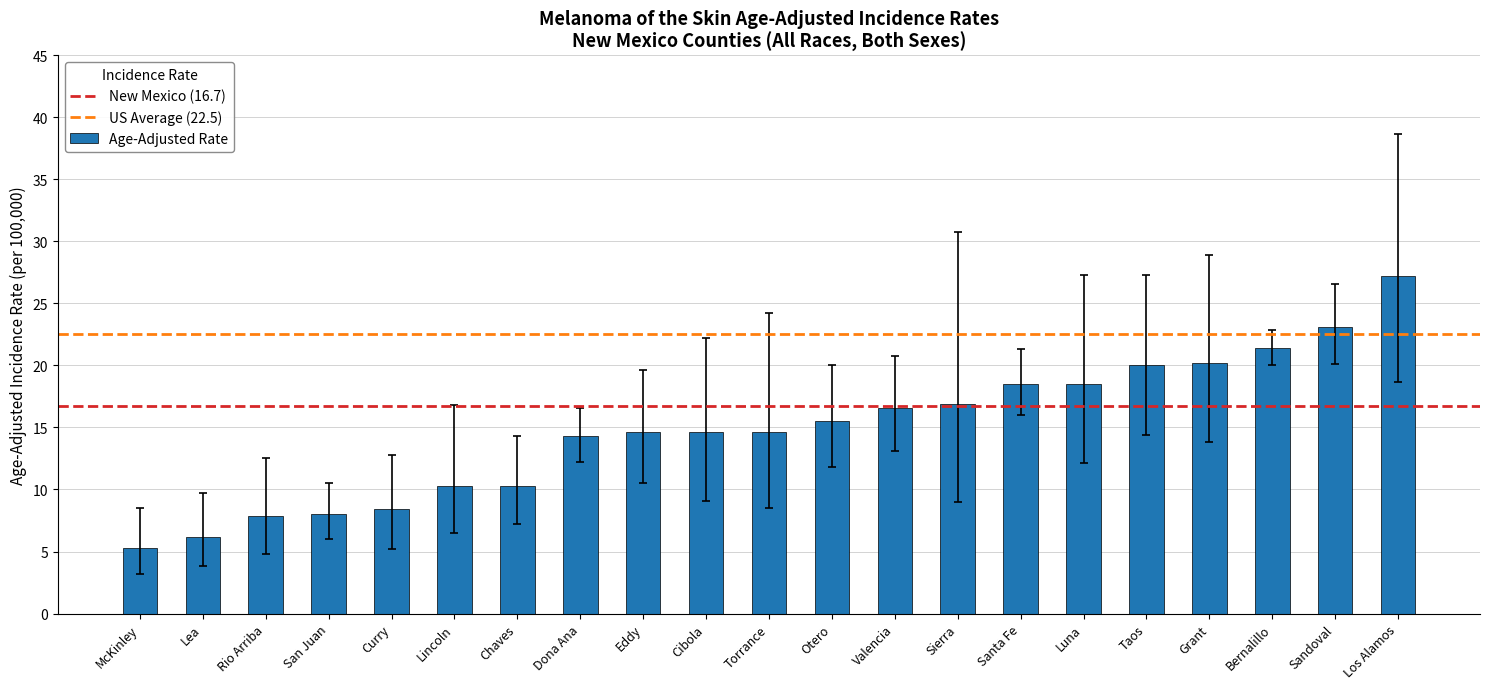

What position from the left is Otero?

12